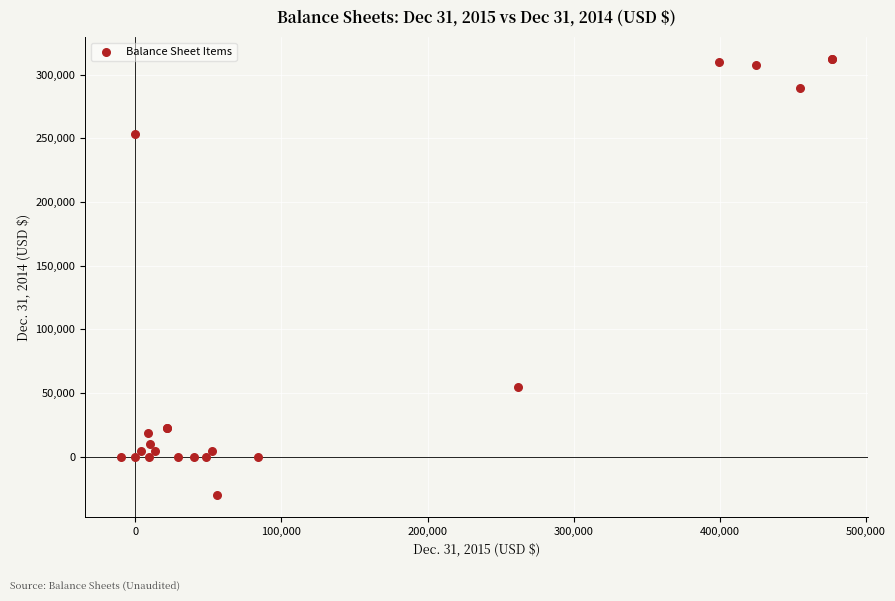

What Y value in the scatter plot is closest to 141224?

54510